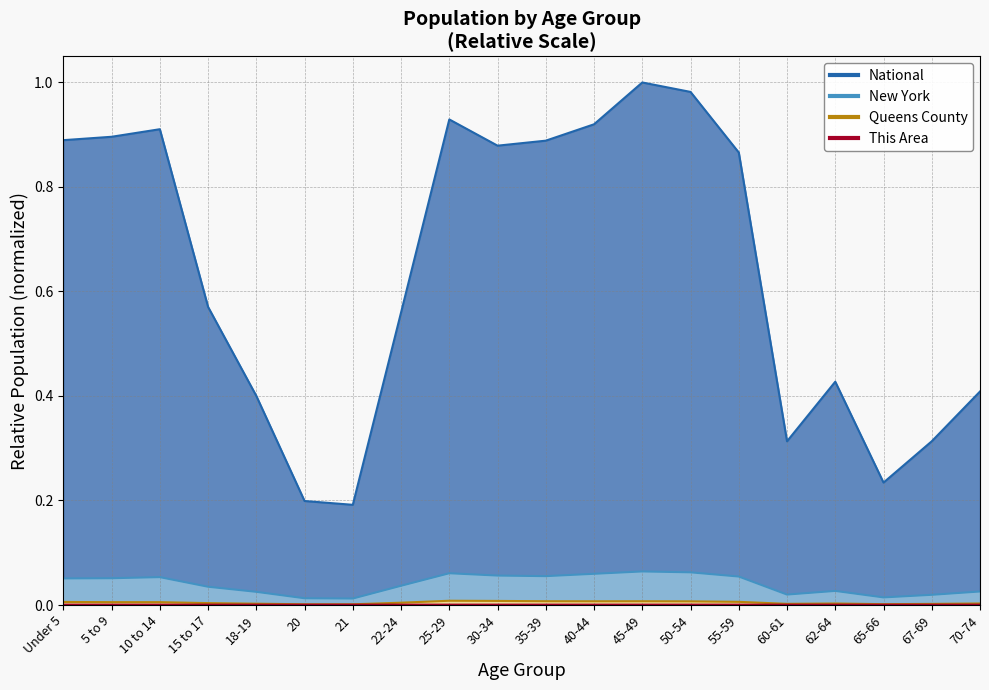

Reading left to right, transcribe all the data shown in this chart.

This Area: 0.0	0.0	0.0	0.0	0.0	0.0	0.0	0.0	0.0	0.0	0.0	0.0	0.0	0.0	0.0	0.0	0.0	0.0	0.0	0.0
Queens County: 0.0	0.0	0.0	0.0	0.0	0.0	0.0	0.0	0.0	0.0	0.0	0.0	0.0	0.0	0.0	0.0	0.0	0.0	0.0	0.0
New York: 0.1	0.1	0.1	0.0	0.0	0.0	0.0	0.0	0.1	0.1	0.1	0.1	0.1	0.1	0.1	0.0	0.0	0.0	0.0	0.0
National: 0.9	0.9	0.9	0.6	0.4	0.2	0.2	0.6	0.9	0.9	0.9	0.9	1.0	1.0	0.9	0.3	0.4	0.2	0.3	0.4